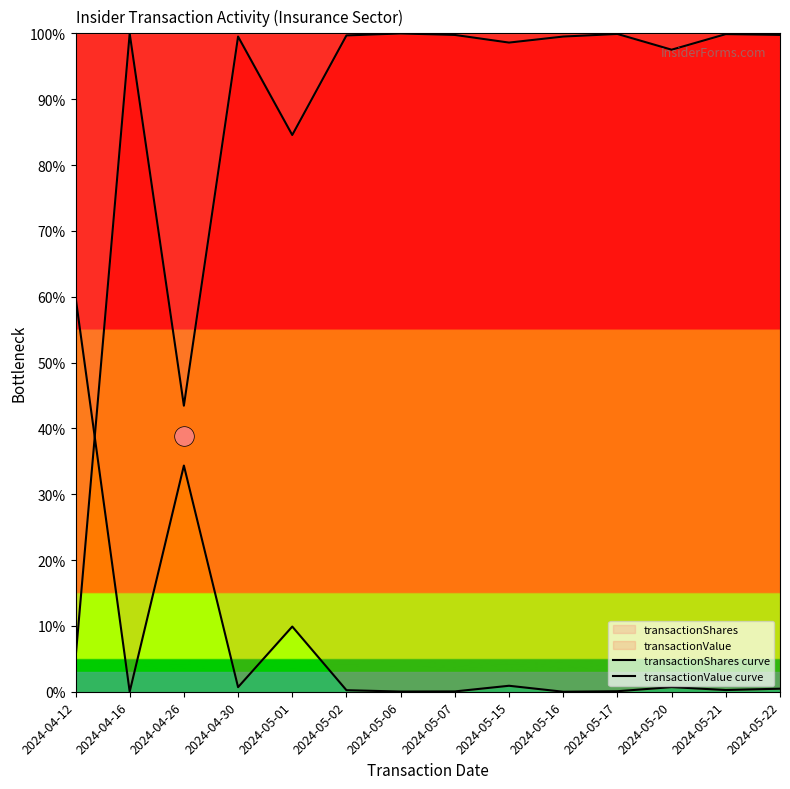

At how many categories does at least one series exceed 4?

14